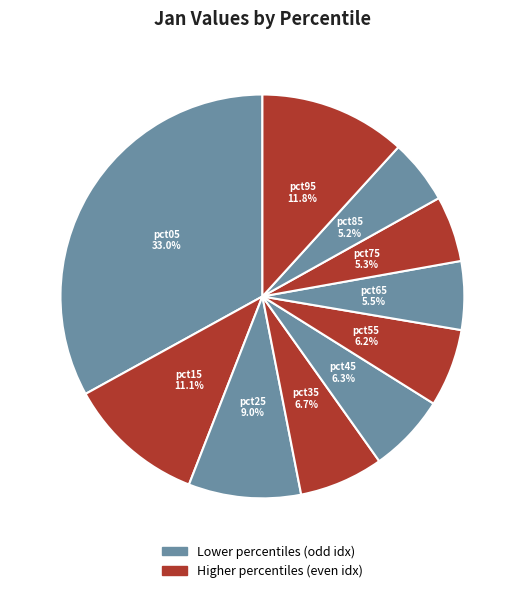

Which has a higher value, pct55 or pct15?

pct15